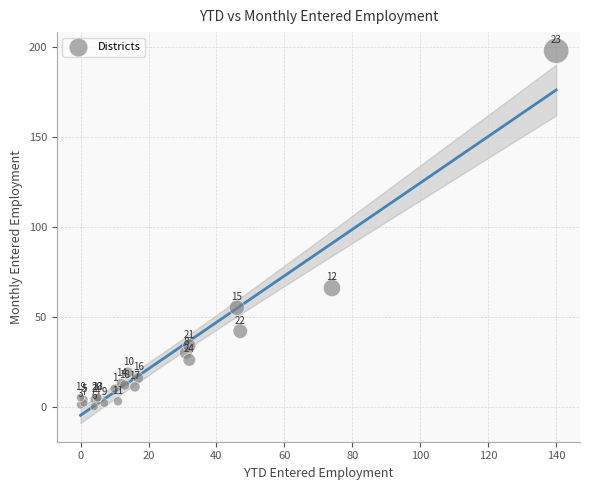

What Y value in the scatter plot is closest to 99?

66